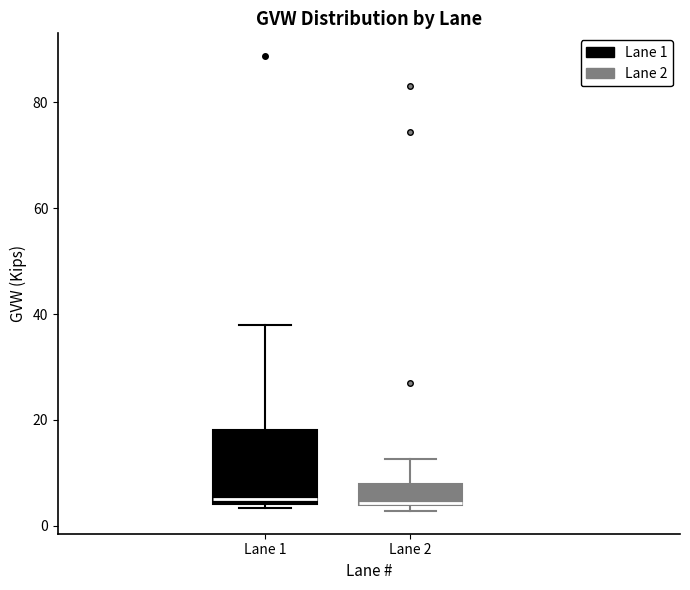

Reading left to right, transcribe this box plot: for each box, give where its median line is, the range the box spans, and where its two whiskers end, as read against the y-axis. The values are not printed on the chart, so give them approximately, as read against the axis.

Lane 1: median 6, box 4 to 18, whiskers 4 (just below the box's lower edge) to 38
Lane 2: median 4, box 4 to 8, whiskers 2 to 12